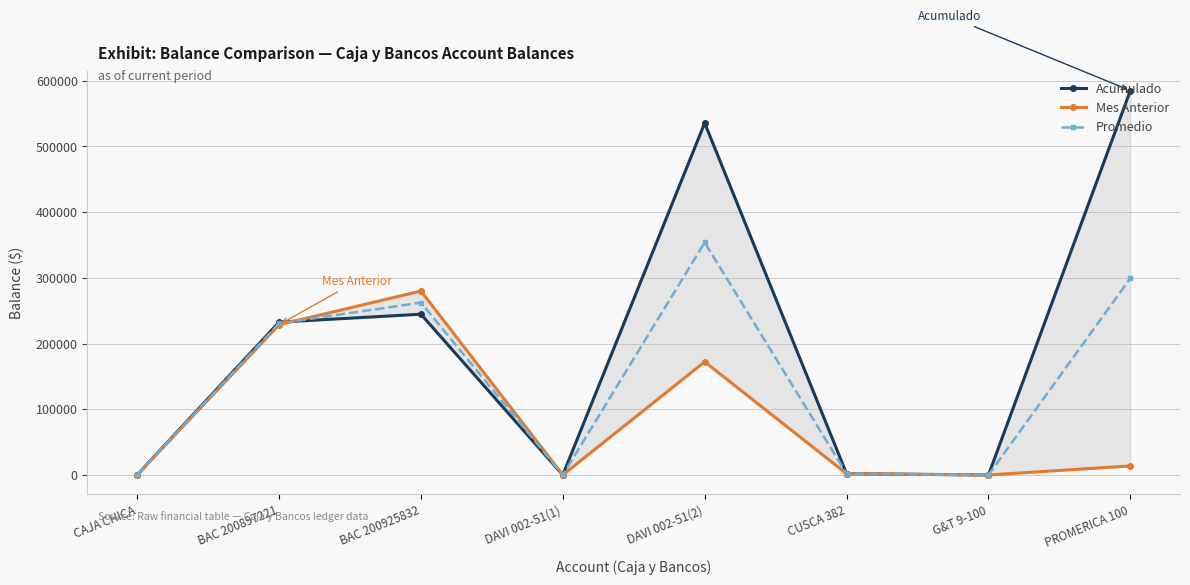

The Promedio series shows 81.0 at CAJA CHICA. True or false?

False